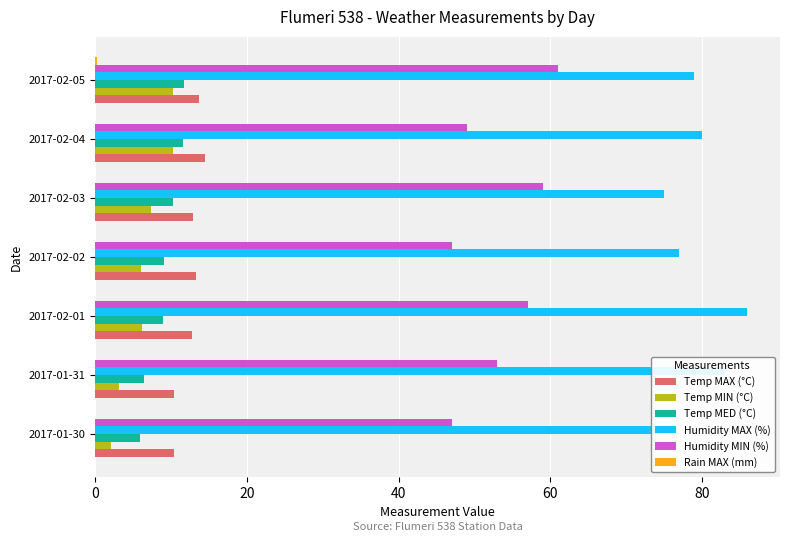

What is the maximum value for Temp MED (°C)?

11.7